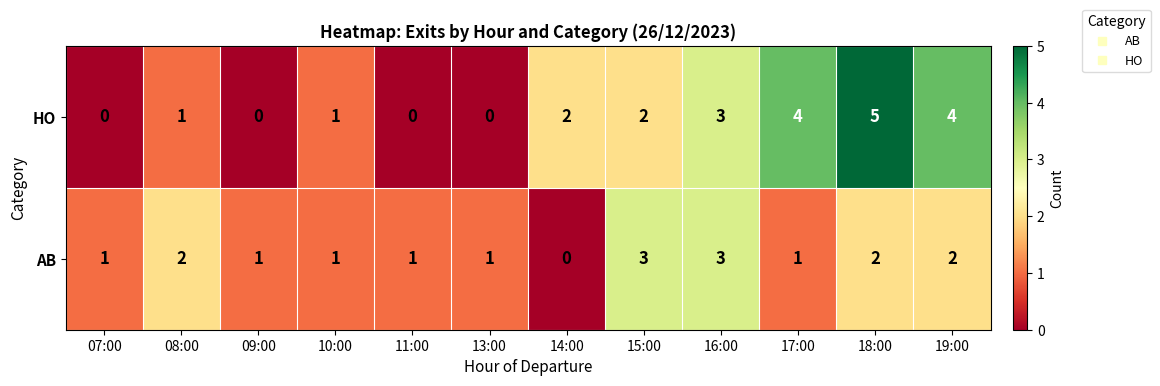

At 18:00, list the series in order from smallest to largest.

AB, HO